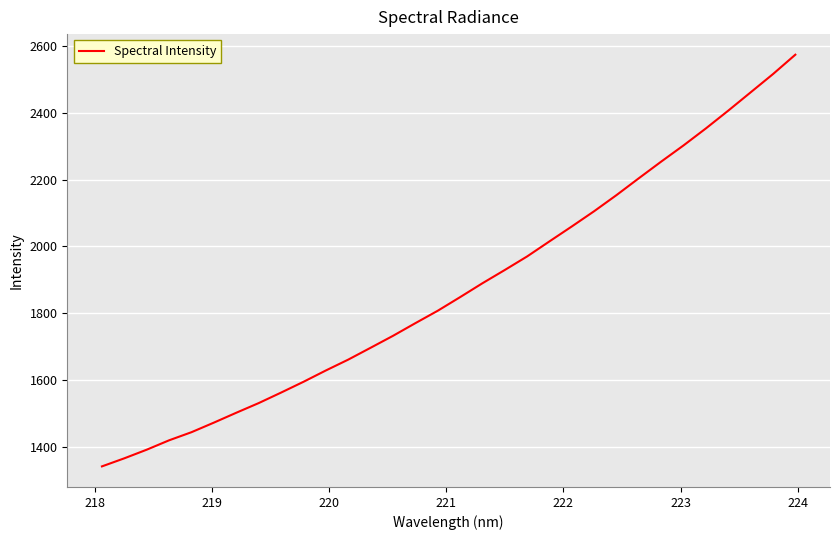

What is the difference between the maximum and minimum values?

1232.2